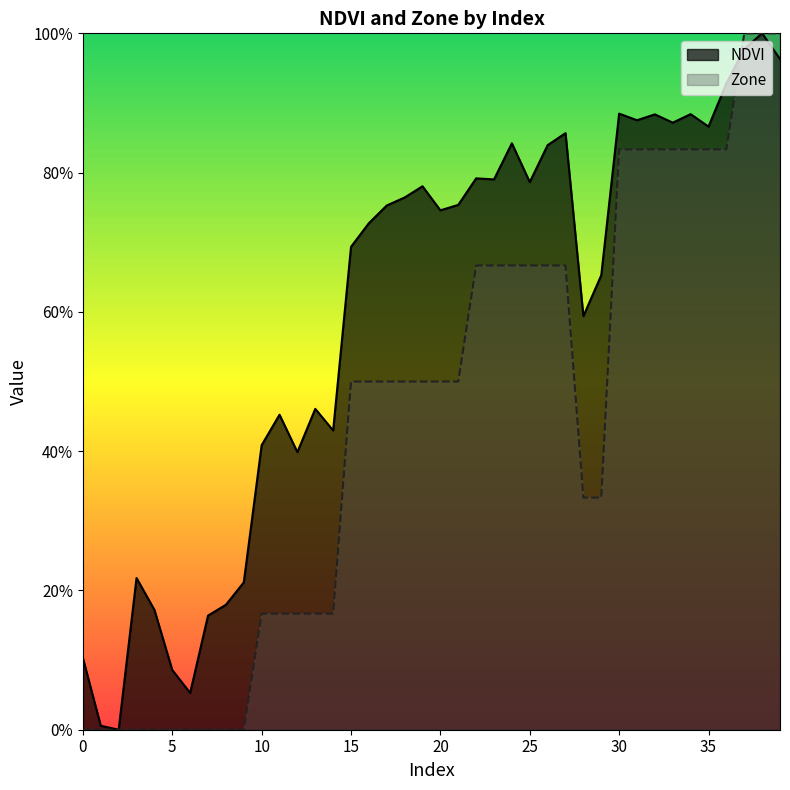

Which label corresponds to the smallest value in the chart?

2